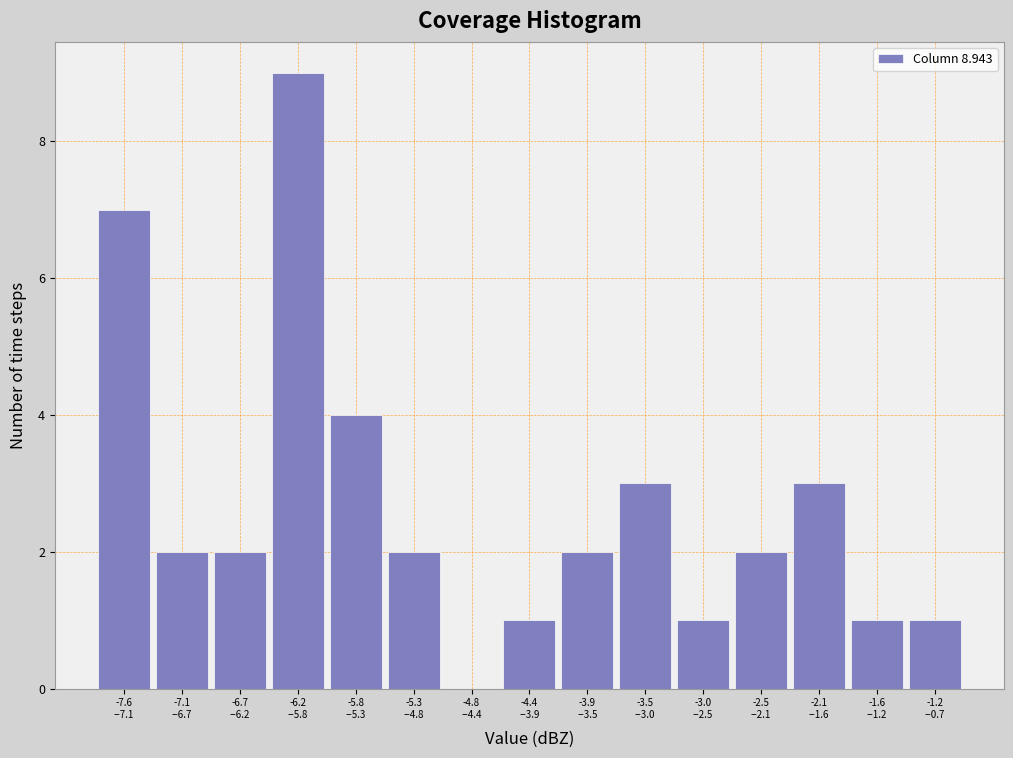

What is the sum of all values?

40